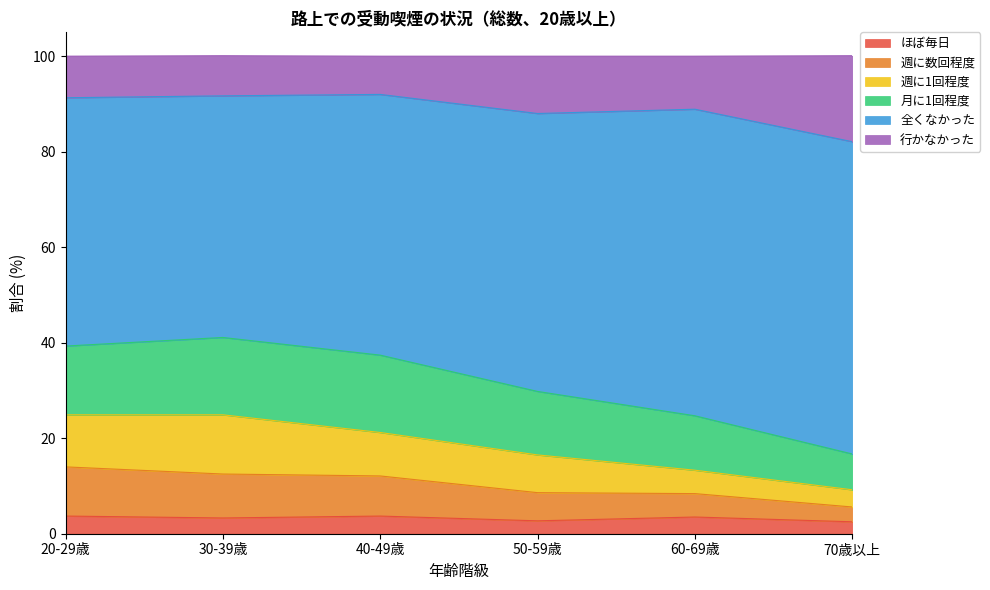

True or false: ほぼ毎日 and 全くなかった intersect in this chart.

False